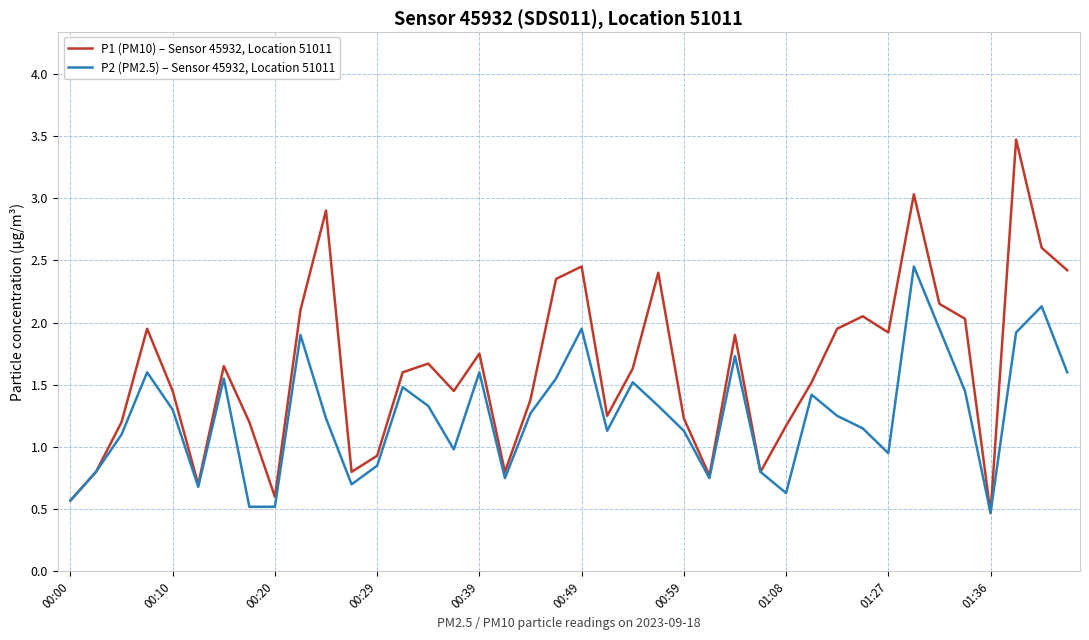

What is the minimum value for P2 (PM2.5) – Sensor 45932, Location 51011?

0.5